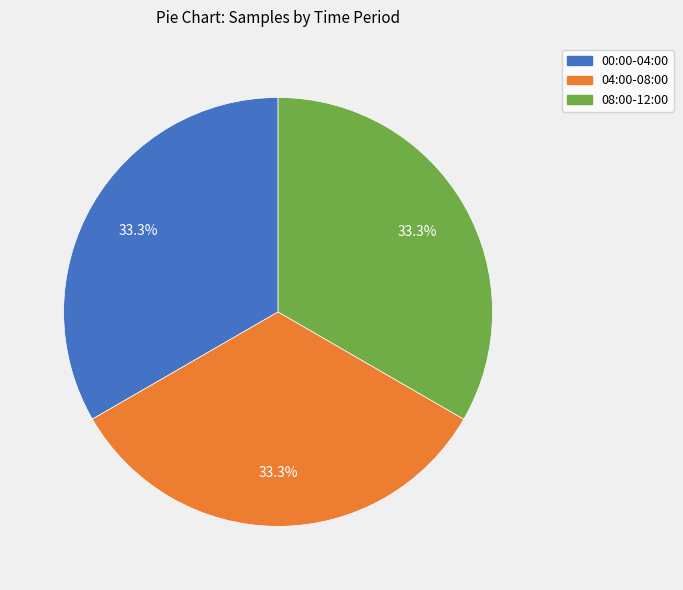

Does any single category account for the majority?

No